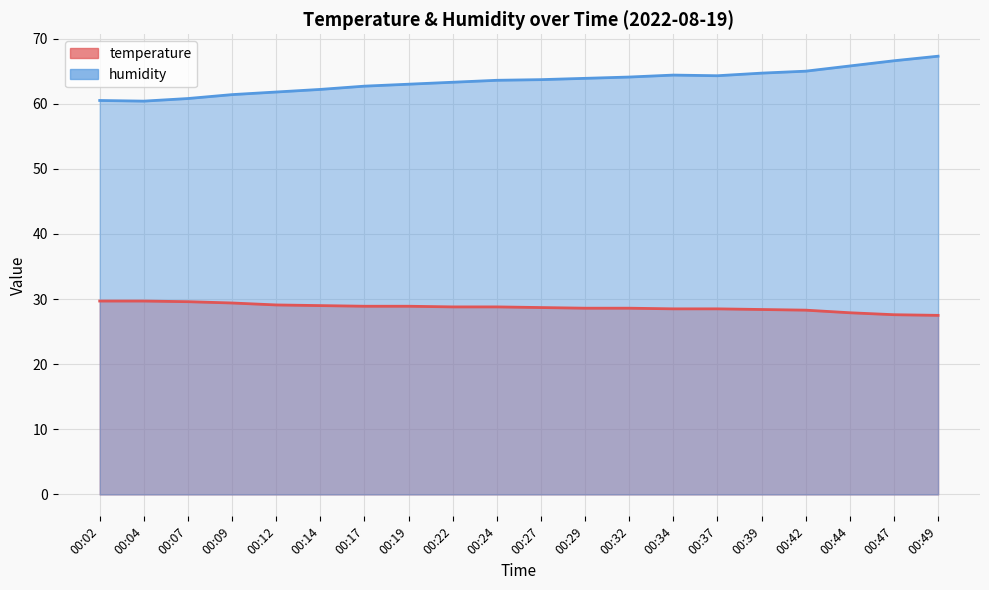

What is the difference between the second highest and second lowest values in the humidity series?

6.1